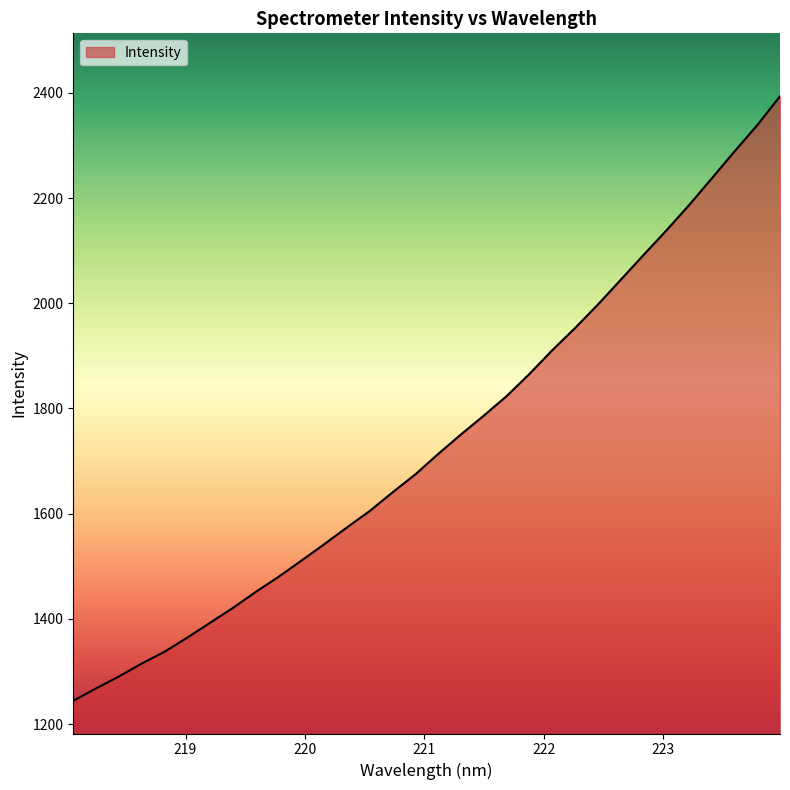

What is the greatest value displayed?

2393.5